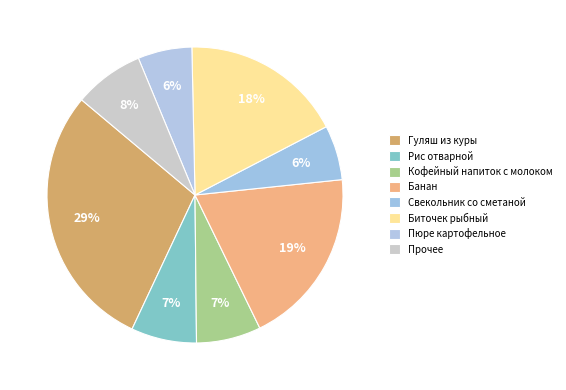

To the nearest percent, what percentage of the pie is Рис отварной?

7%